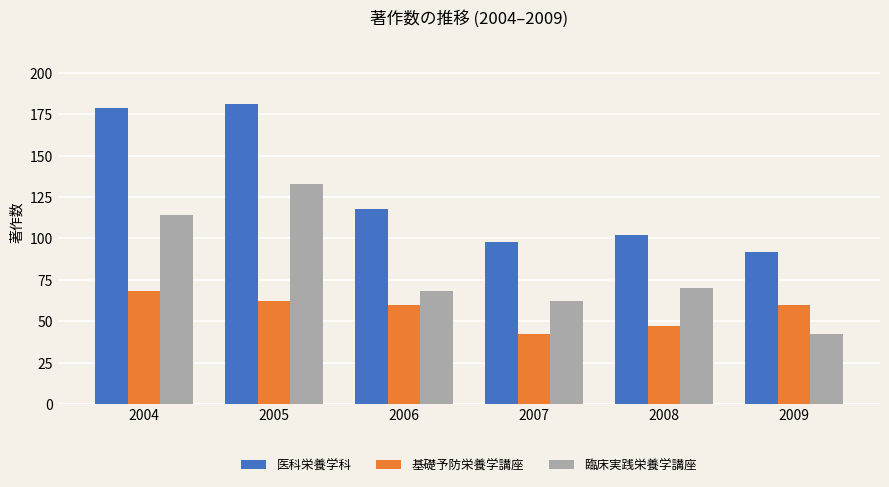

What is the difference between the 医科栄養学科 values at 2007 and 2004?

81